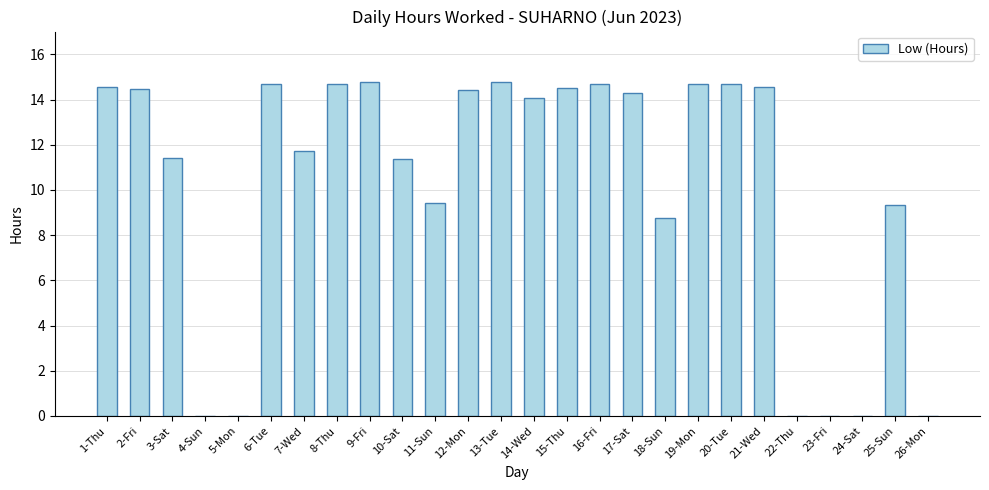

The value at 10-Sat is 11.4. True or false?

True